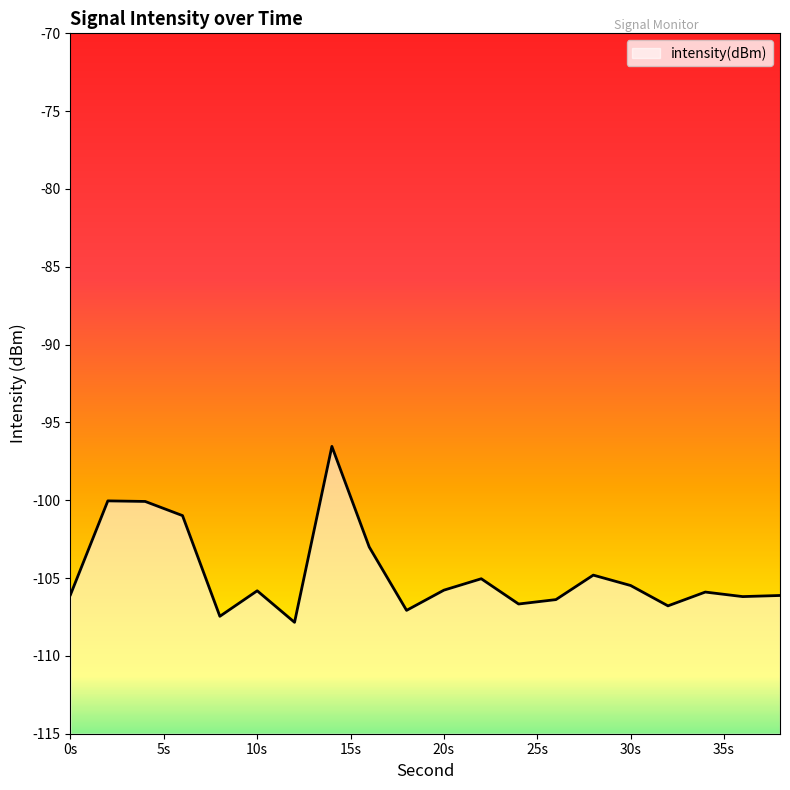

Reading right to left, what are all the values shown in this chart?

-106.1	-106.2	-105.9	-106.8	-105.5	-104.8	-106.4	-106.7	-105.0	-105.8	-107.1	-103.0	-96.5	-107.8	-105.8	-107.5	-101.0	-100.1	-100.0	-106.1